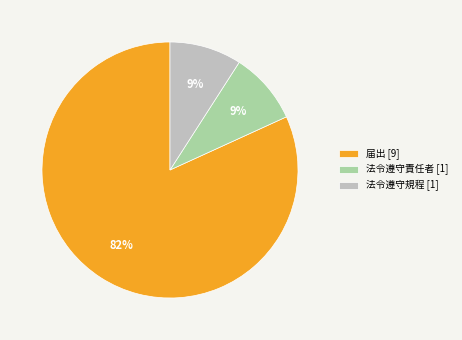

Approximately how many times larger is the value at 法令遵守責任者 [1] compared to 法令遵守規程 [1]?

1.0